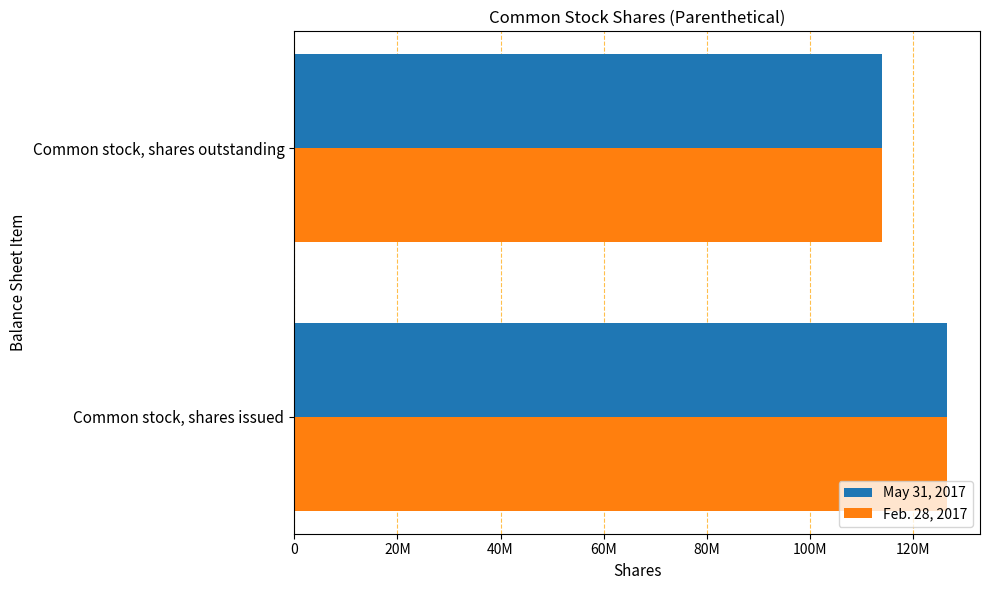

What are all the series names shown in the legend?

May 31, 2017, Feb. 28, 2017